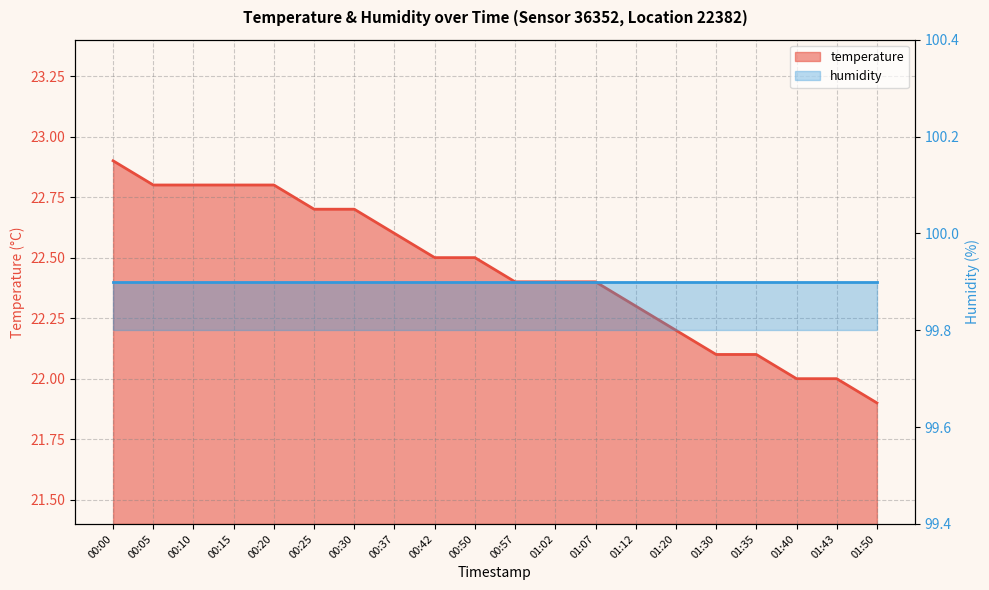

What is the minimum value shown in the chart?

21.9